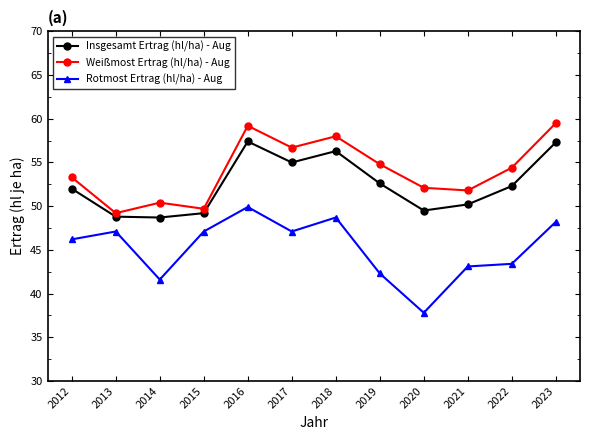

What is the lowest value of the Weißmost Ertrag (hl/ha) - Aug series?

49.2